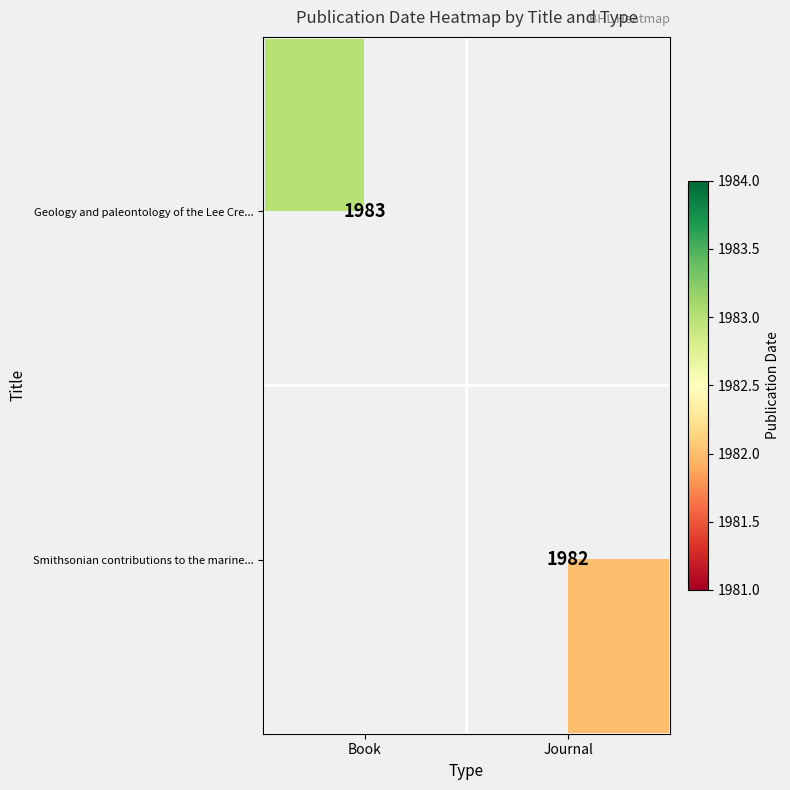

Count the number of data series in this chart.

2